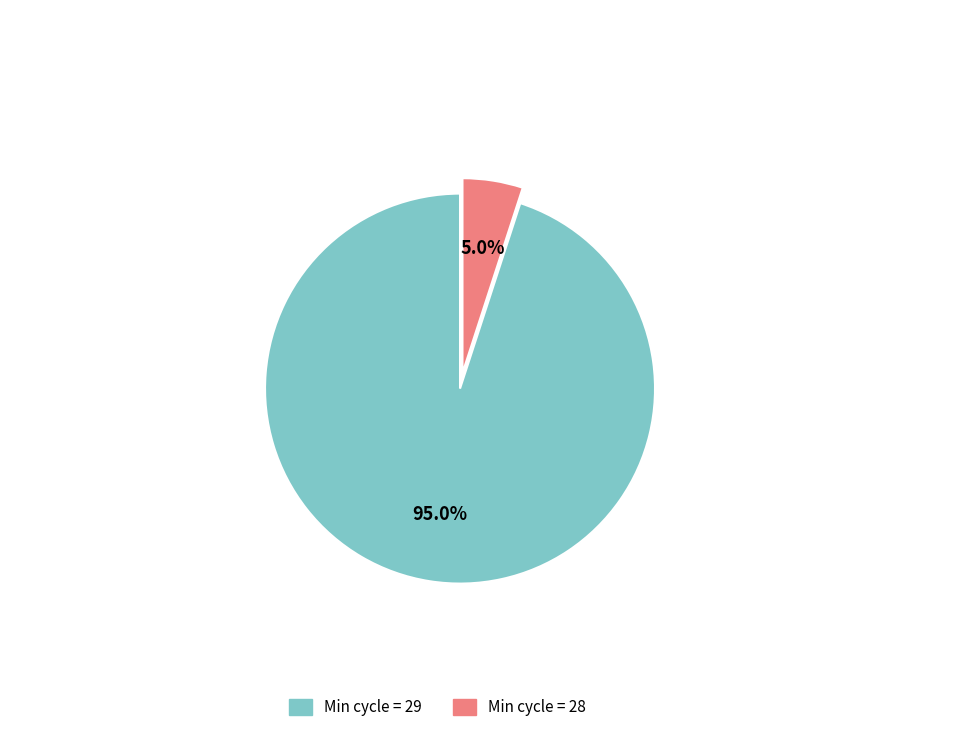

What is the total percentage of Min cycle = 28 and Min cycle = 29?

100.0%